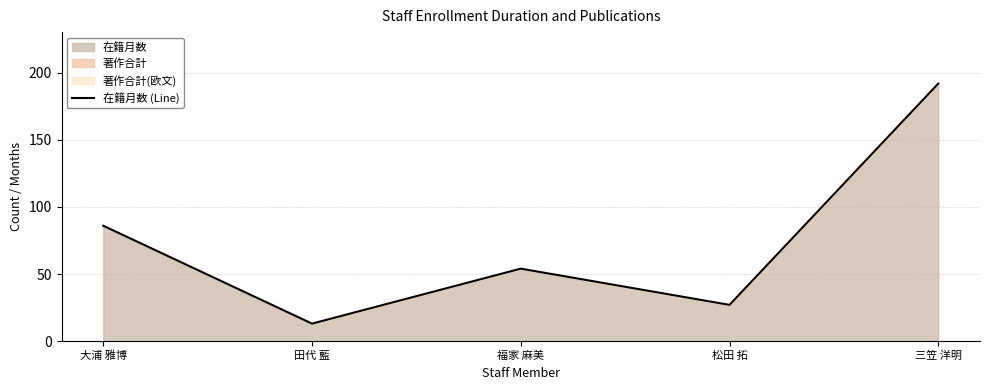

Read the value at 福家 麻美, to the nearest 5.

55